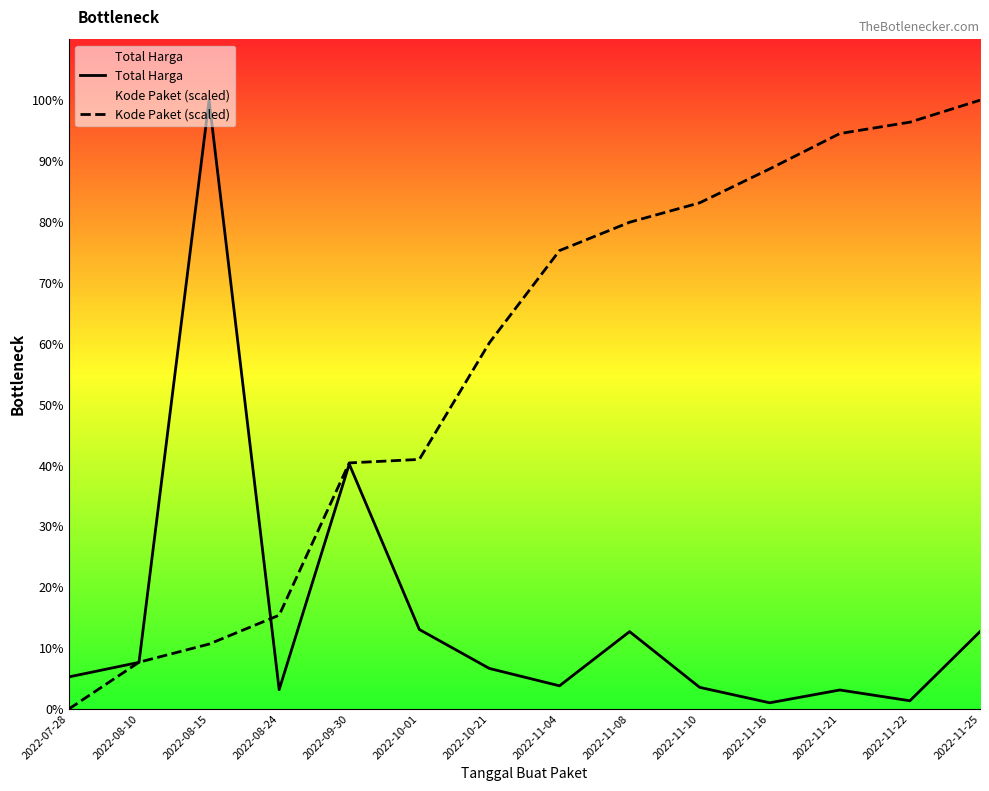

Between 2022-07-28 and 2022-11-21, which series saw the biggest shift?

Kode Paket (scaled)